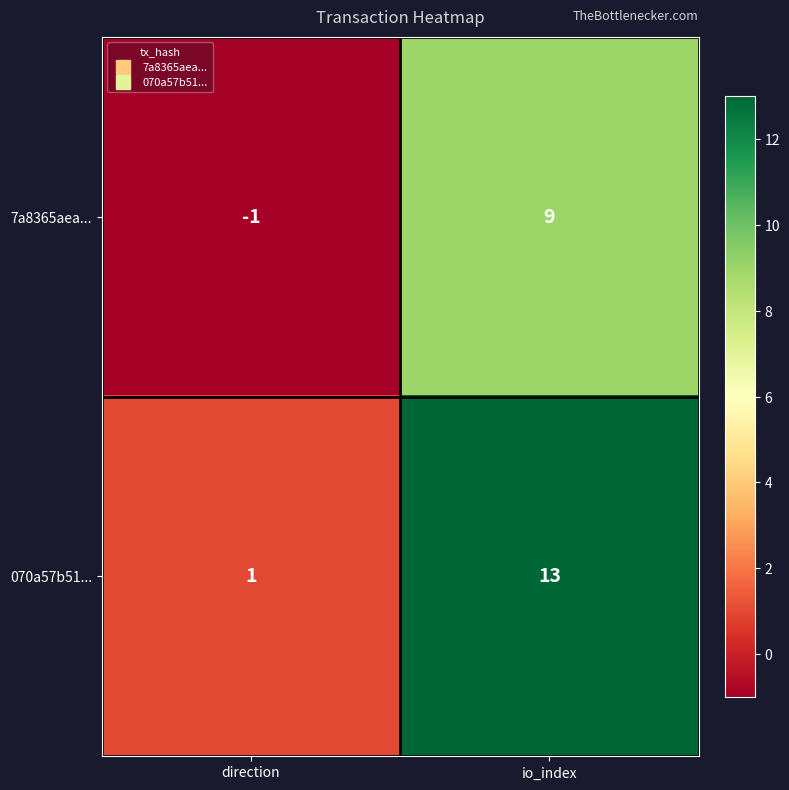

How many distinct data groups are displayed?

2